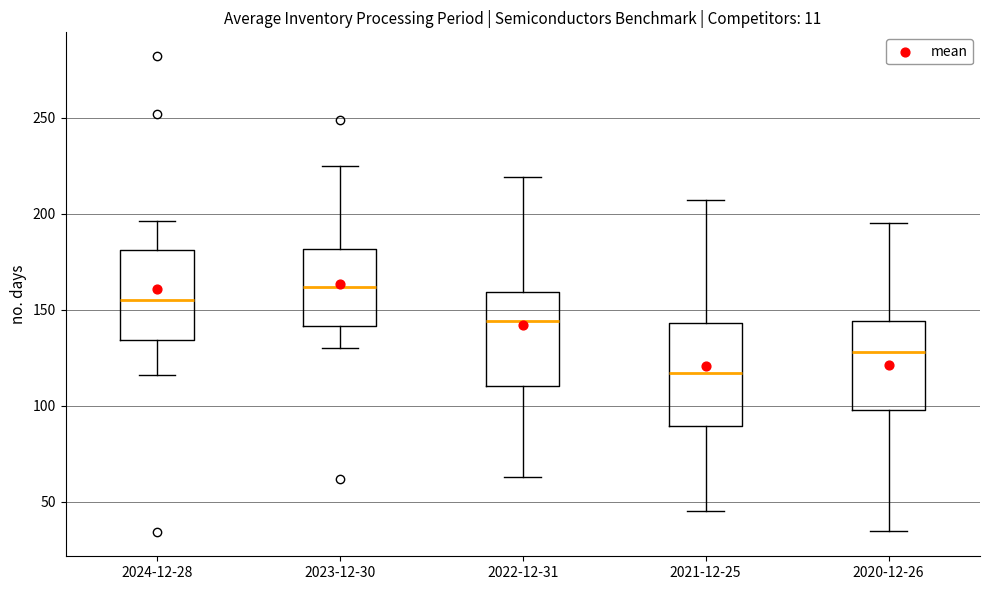

Which box has the lowest median line?

2021-12-25